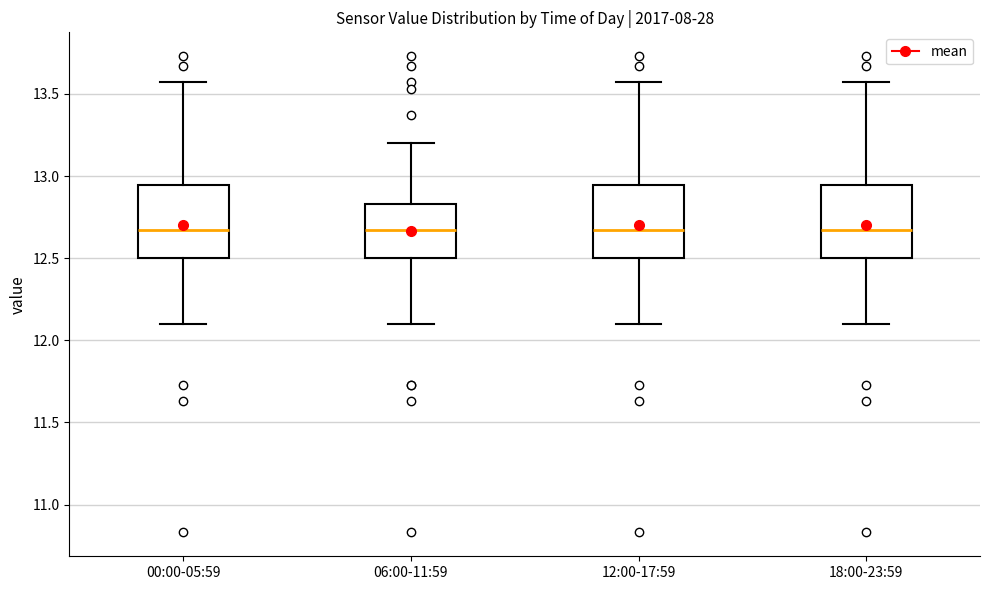

Where does the upper whisker of the box for 06:00-11:59 end on the y-axis? The values are not printed on the chart, so give them approximately, as read against the axis.

13.20